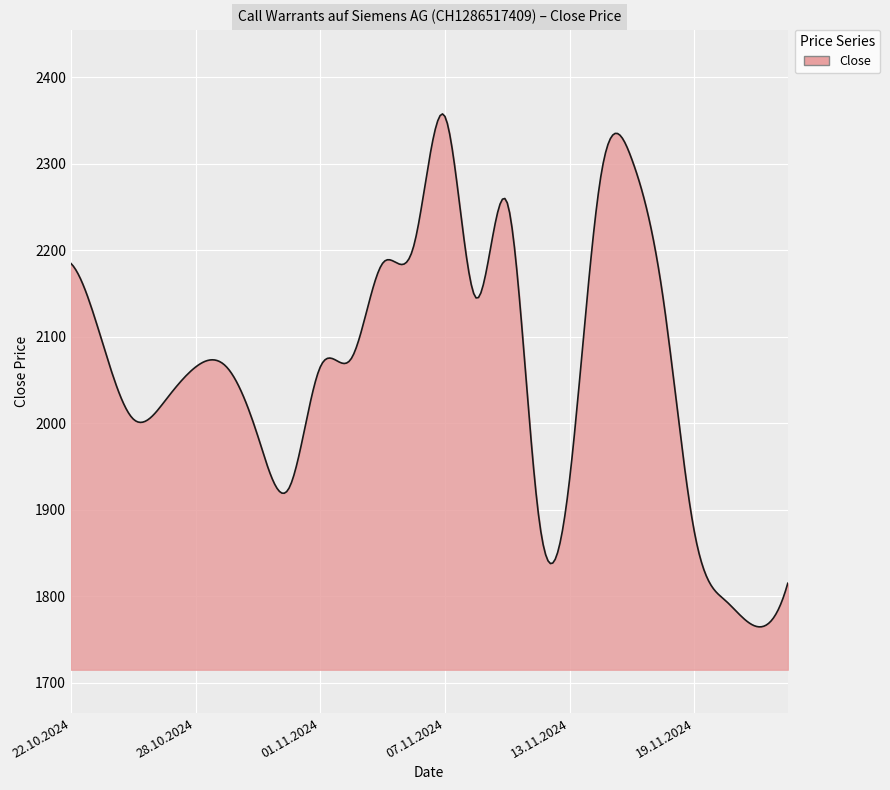

What is the difference between the maximum and minimum values?

593.3